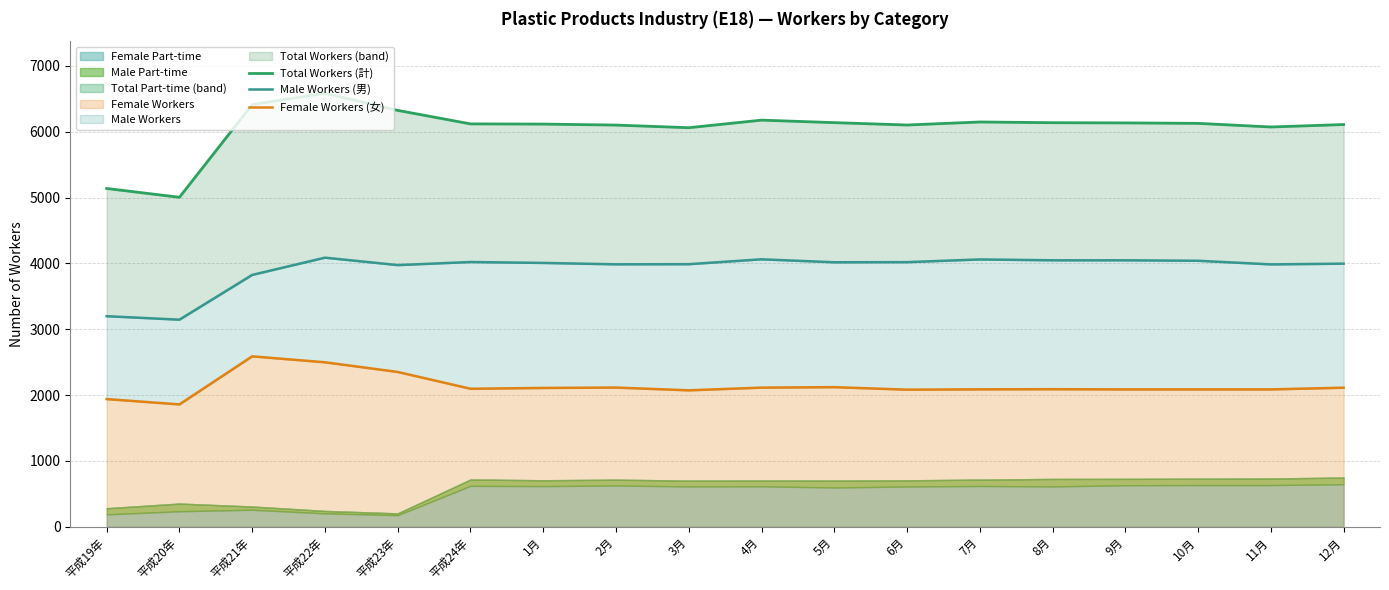

What is the minimum value for Female Workers?

1859